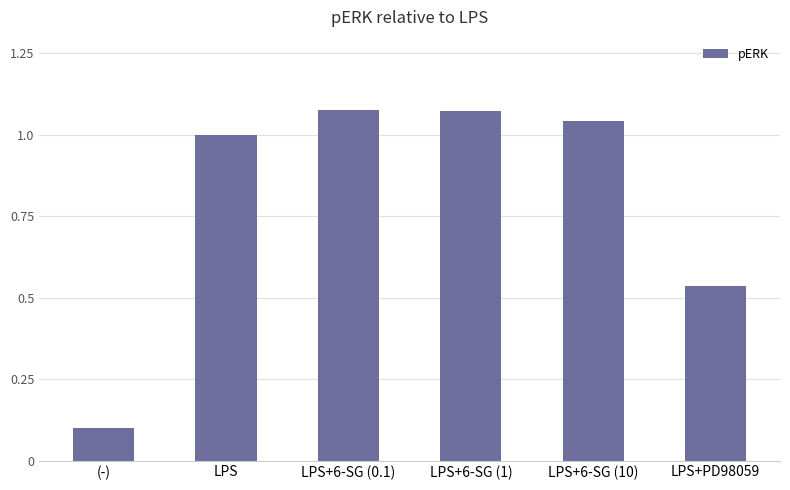

What position from the left is LPS+6-SG (10)?

5